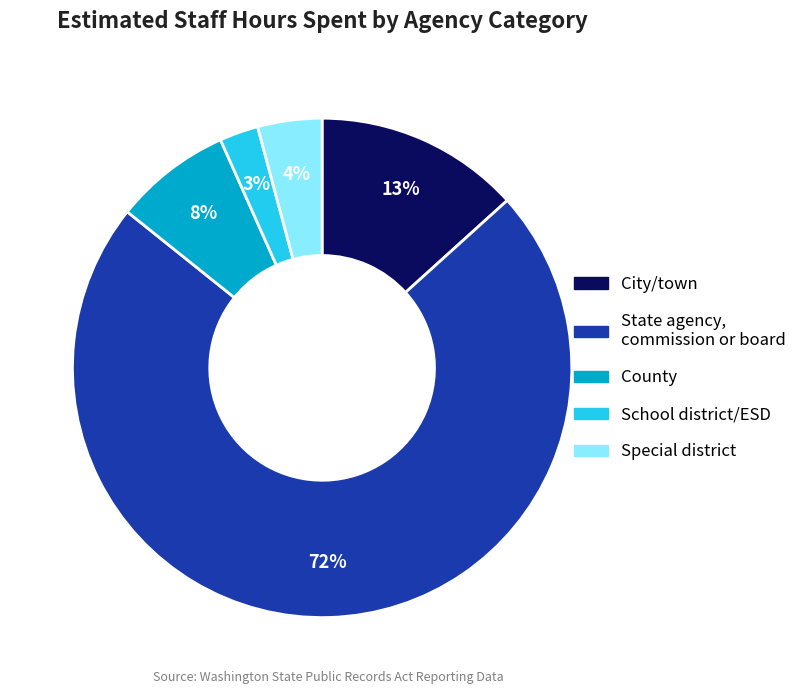

To the nearest percent, what is the average slice percentage?

20%